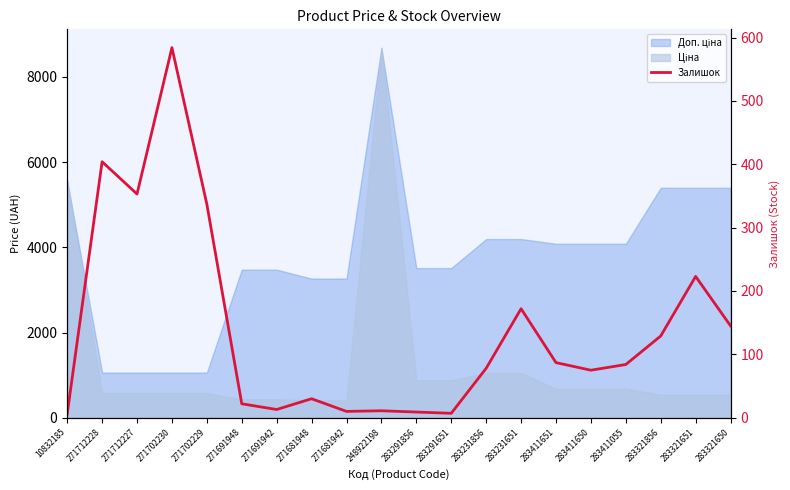

What is the value of the 19th point from the left?

223